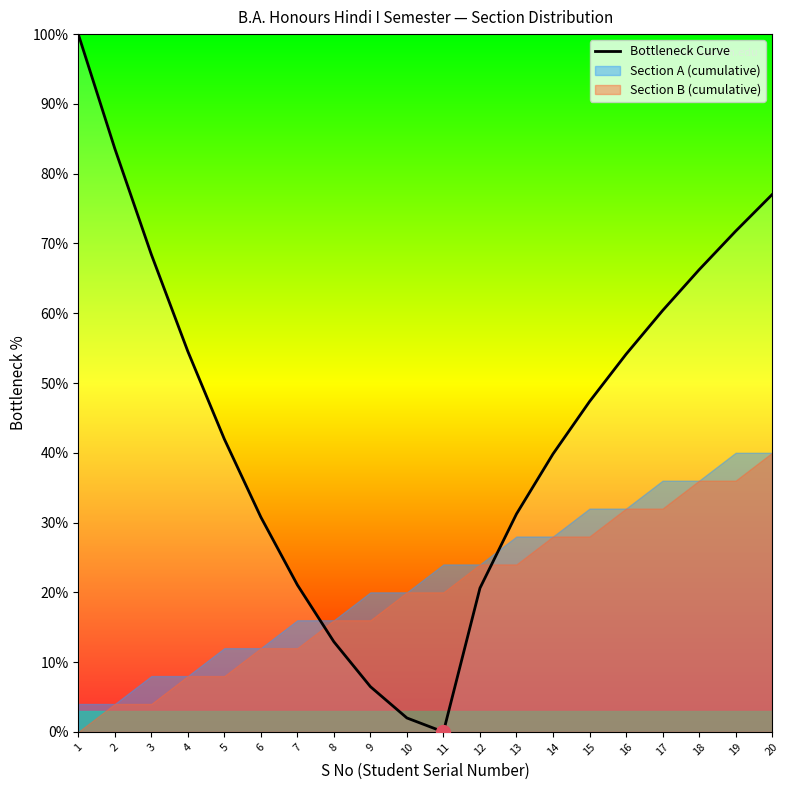

The Bottleneck Curve series shows 83.6 at 2. True or false?

True